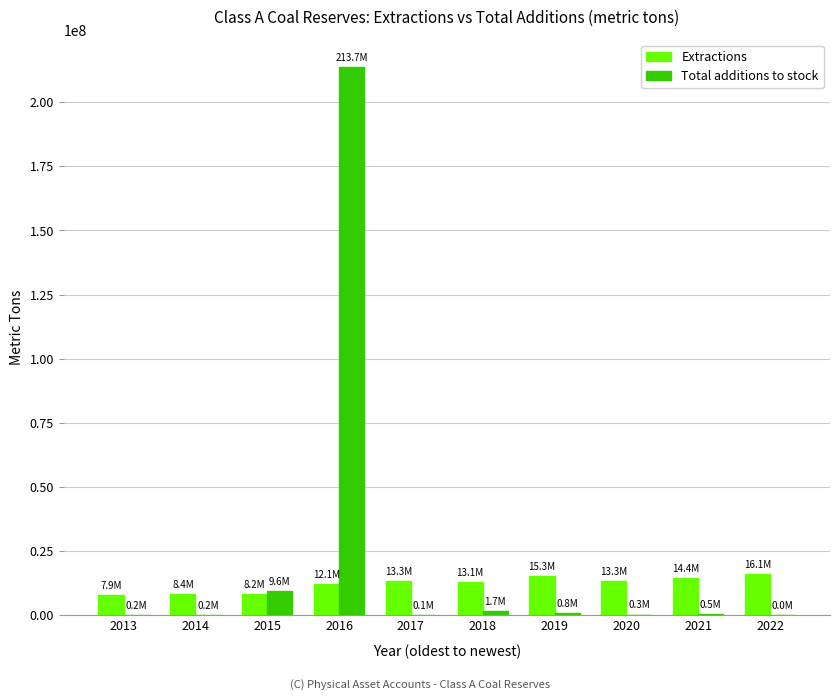

True or false: Total additions to stock has a value of 239367.6 at 2013.

True